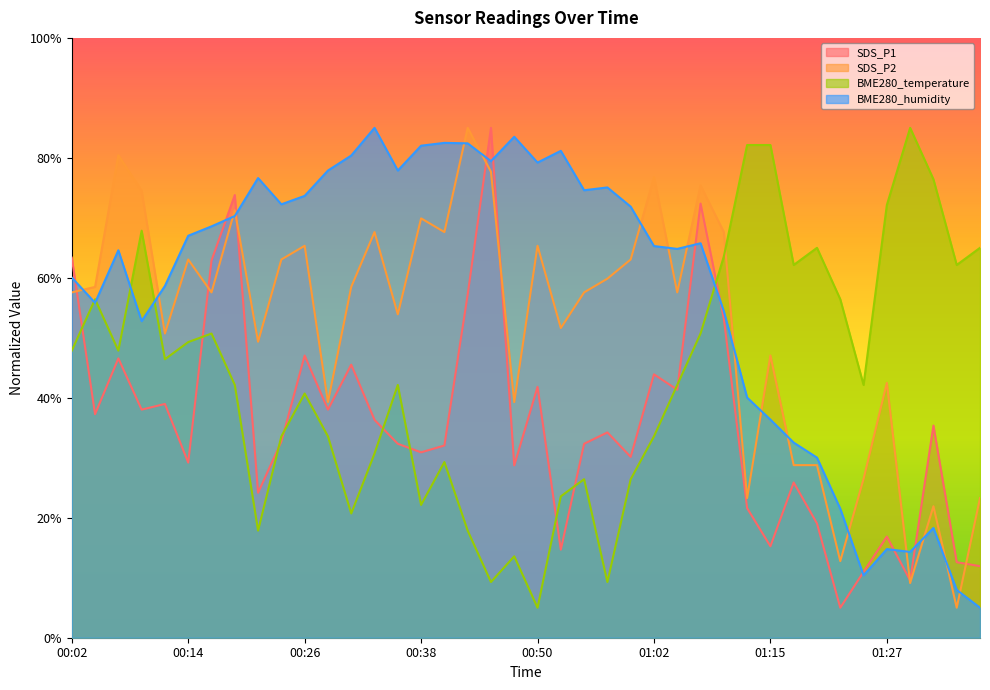

Which category has the lowest value in the SDS_P2 series?

01:34